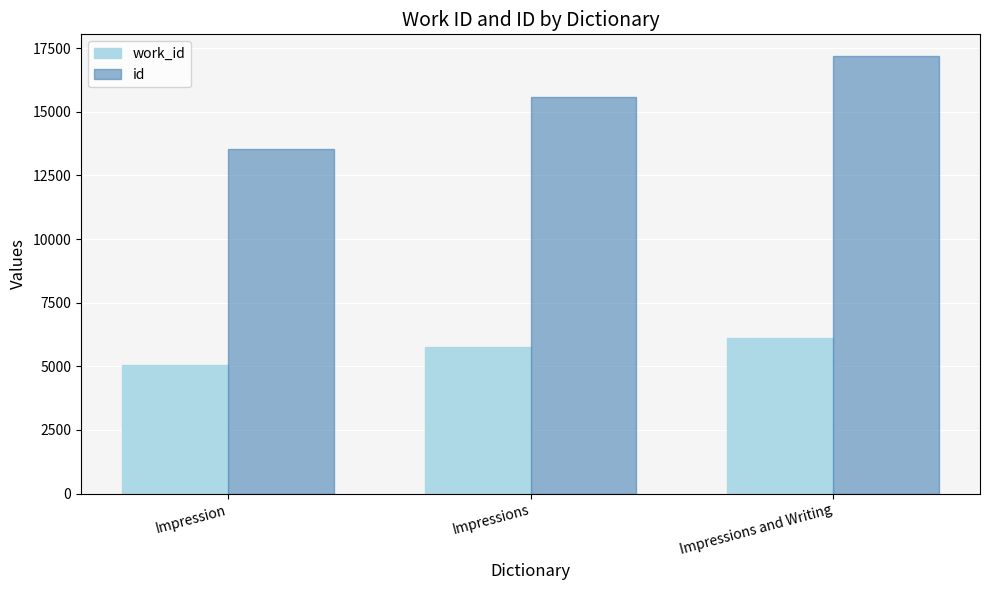

What is the maximum value for id?

17182.3